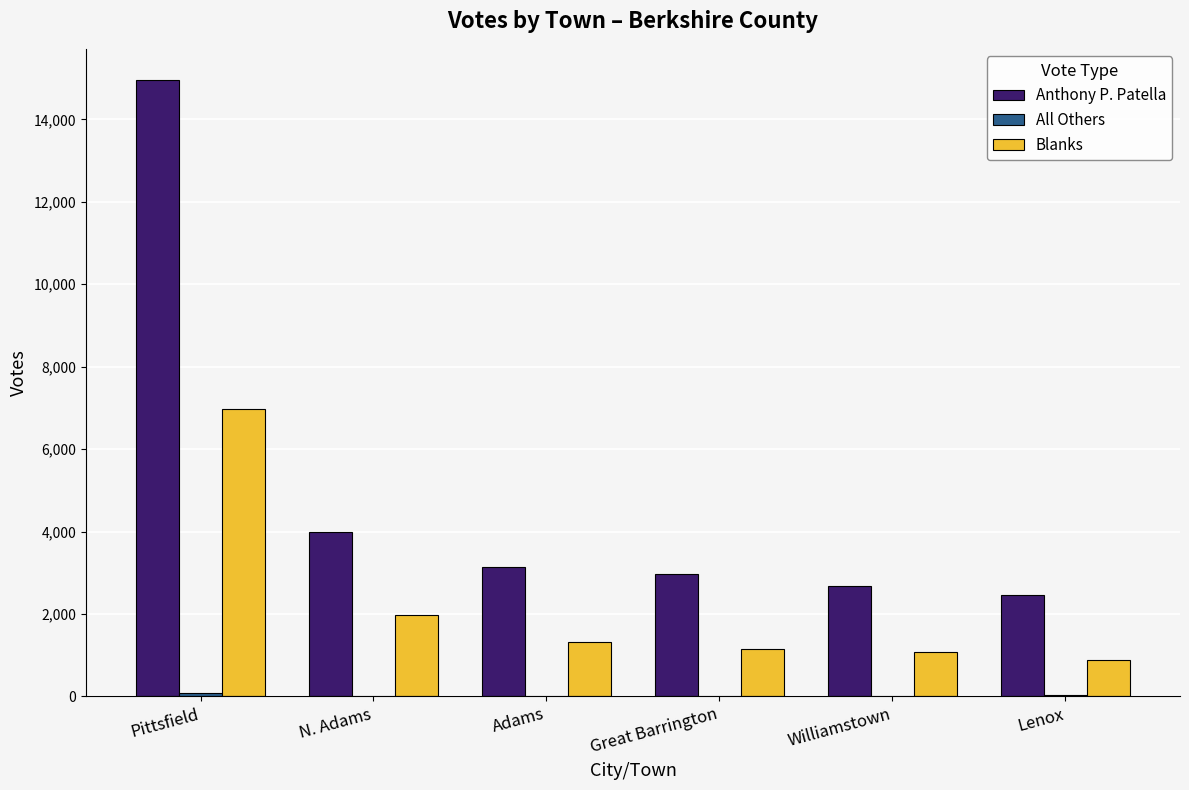

How many groups of bars are there?

6